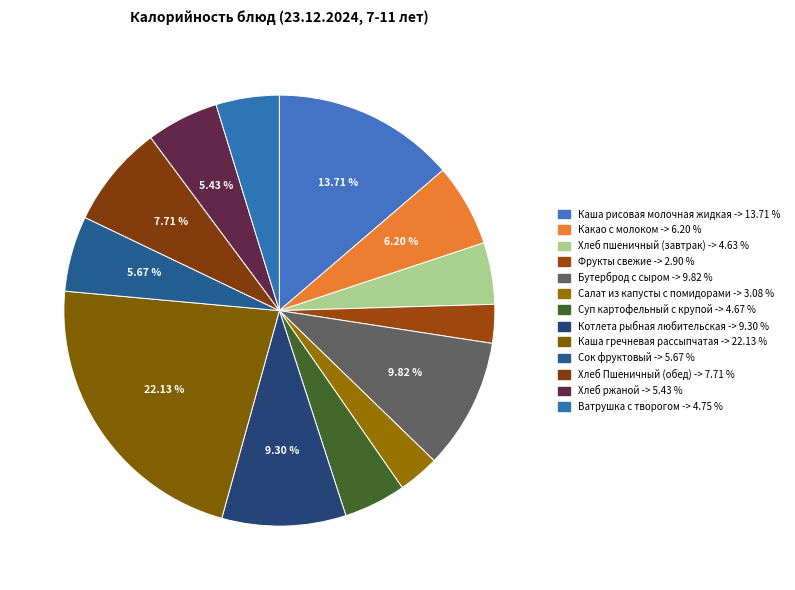

To the nearest percent, what is the combined percentage of Салат из капусты с помидорами and Сок фруктовый?

9%